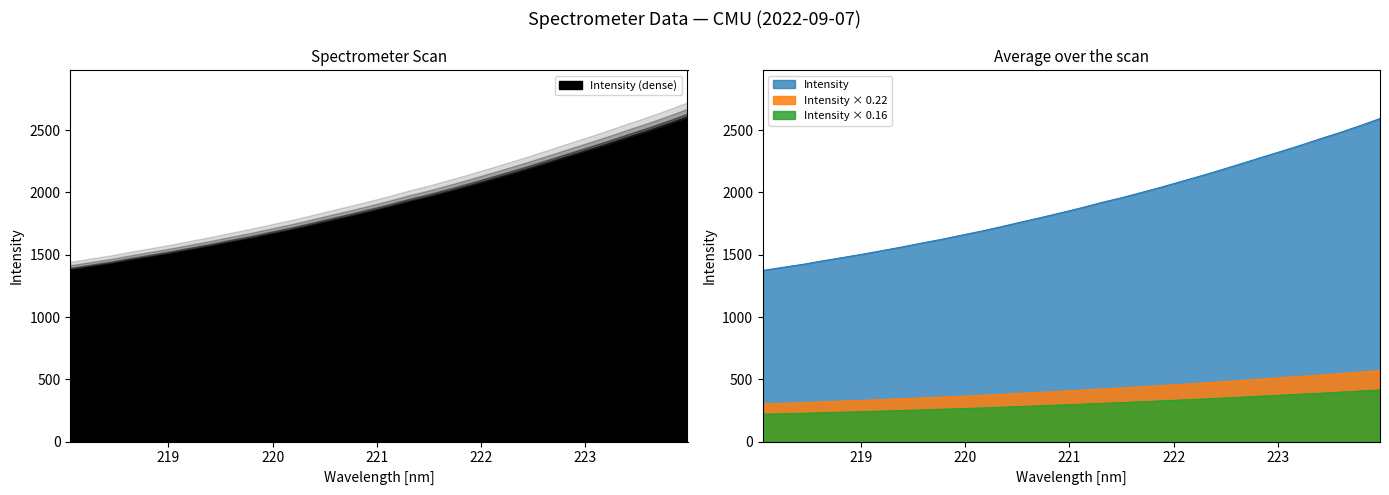

Reading left to right, extract all data points from this chart.

1374.1	1398.8	1422.8	1451.2	1477.7	1504.6	1533.7	1563.1	1594.7	1624.9	1658.2	1690.8	1726.7	1764.0	1800.4	1838.1	1877.4	1919.4	1957.4	1999.6	2042.7	2088.0	2133.7	2180.9	2230.1	2279.7	2328.9	2378.6	2431.5	2482.2	2536.5	2593.6